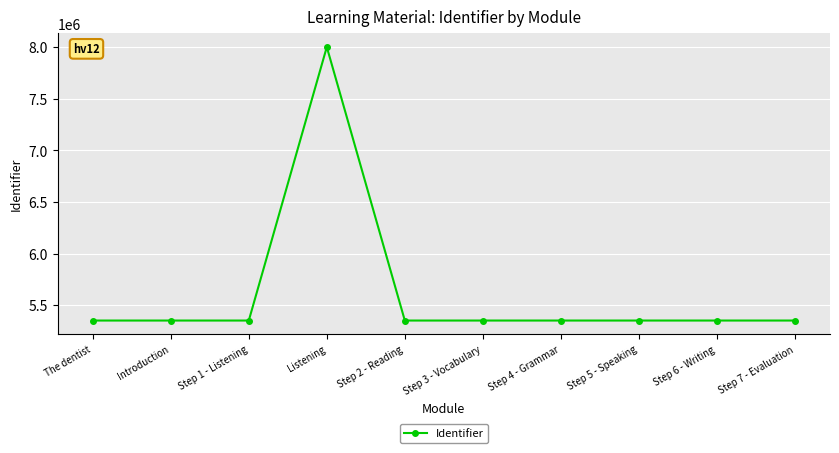

What is the value of the 7th point from the left?

5351116